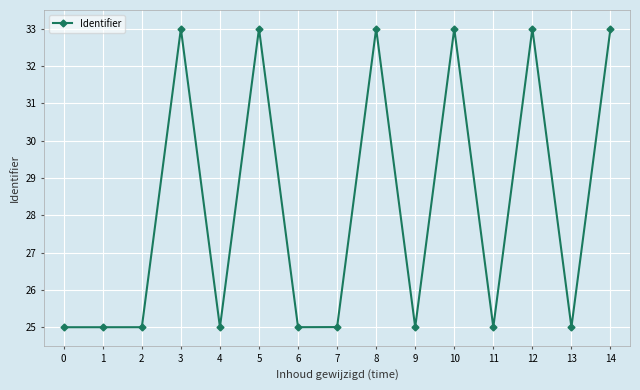

Is it true that the value at 13 is 32.6?

False